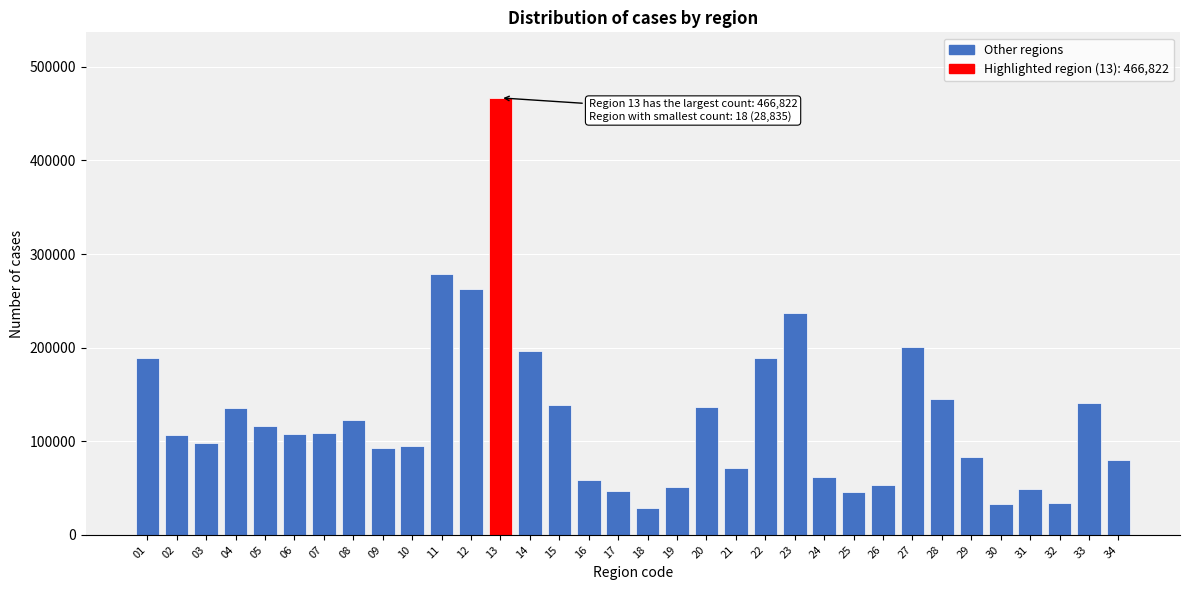

Is it true that the value at 21 is 93167?

False